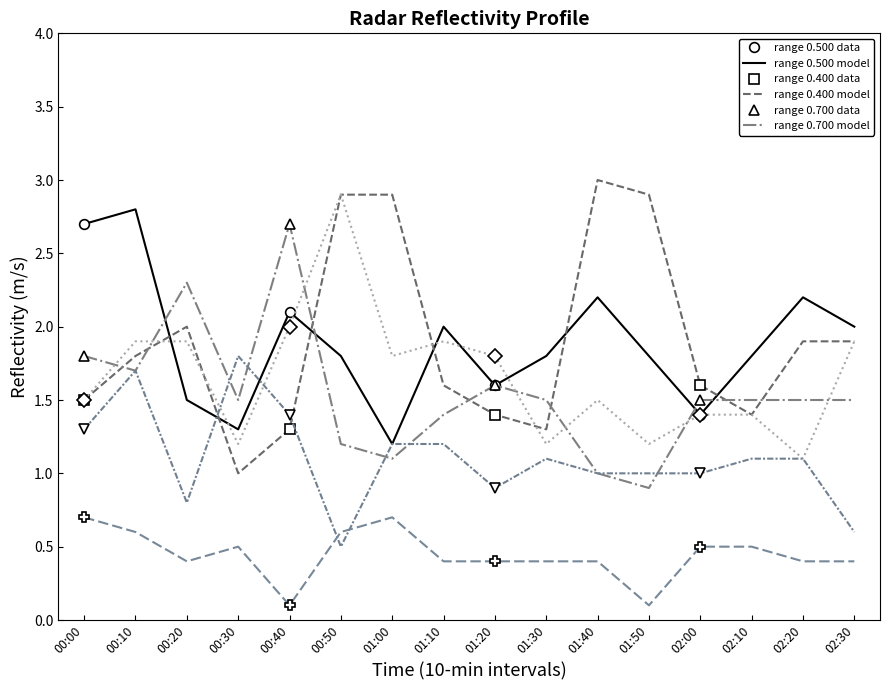

What is the sum of all 2.800 values?

7.1